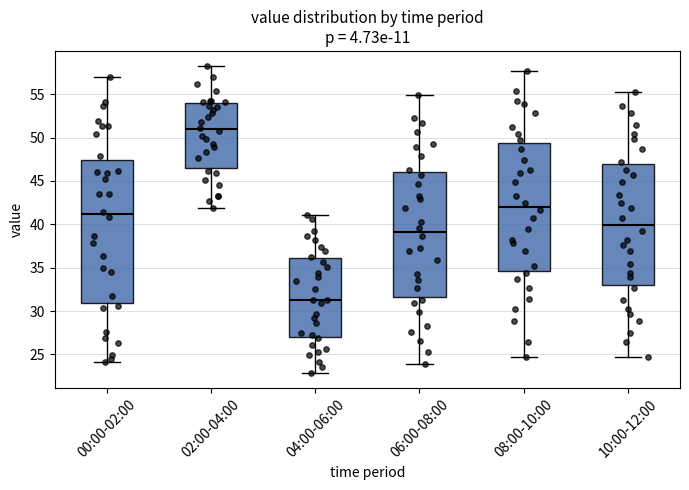

Reading left to right, read every box against the y-axis: the position of its median line, the range the box covers, and the ends of its whiskers. The values are not printed on the chart, so give them approximately, as read against the axis.

00:00-02:00: median 41.0, box 31.0 to 47.5, whiskers 24.0 to 57.0
02:00-04:00: median 51.0, box 46.5 to 54.0, whiskers 42.0 to 58.0
04:00-06:00: median 31.0, box 27.0 to 36.0, whiskers 23.0 to 41.0
06:00-08:00: median 39.0, box 31.5 to 46.0, whiskers 24.0 to 55.0
08:00-10:00: median 42.0, box 34.5 to 49.5, whiskers 24.5 to 57.5
10:00-12:00: median 40.0, box 33.0 to 47.0, whiskers 24.5 to 55.0